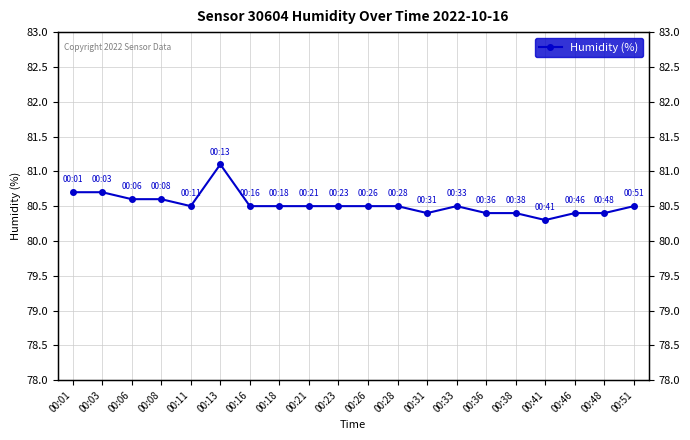

What is the minimum value shown in the chart?

80.3